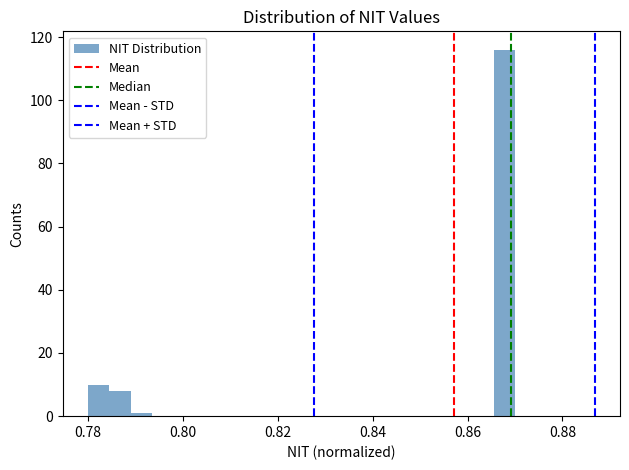

Around what value on the x-axis is the tallest bar? Give the approximate position of its centre, as read against the axis.

0.868